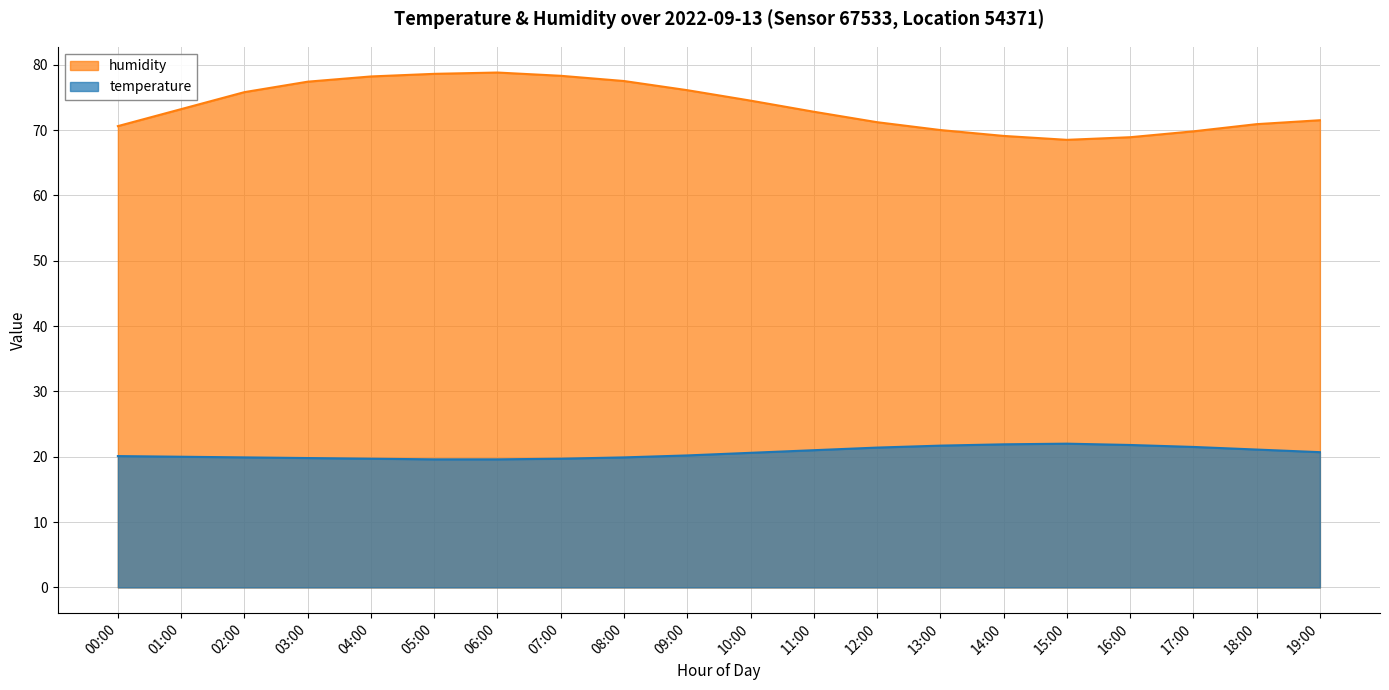

True or false: temperature and humidity intersect in this chart.

False